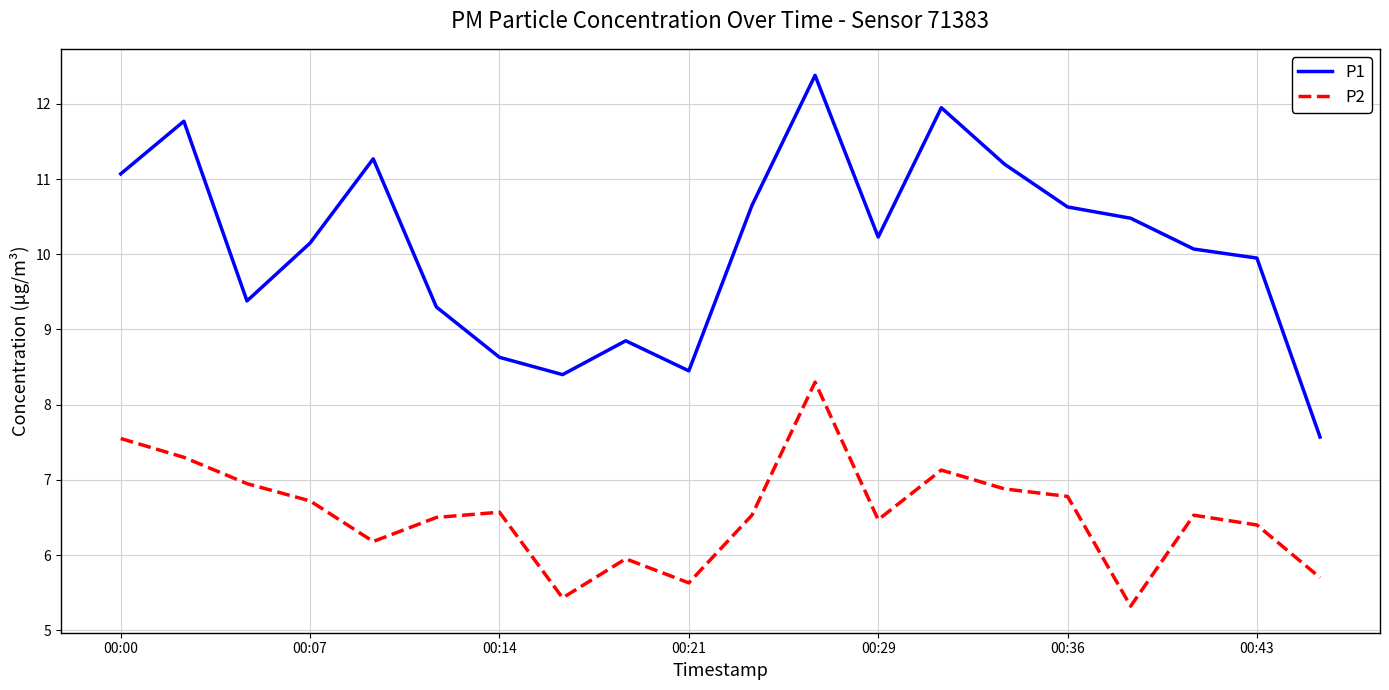

Which series has the widest spread of values?

P1